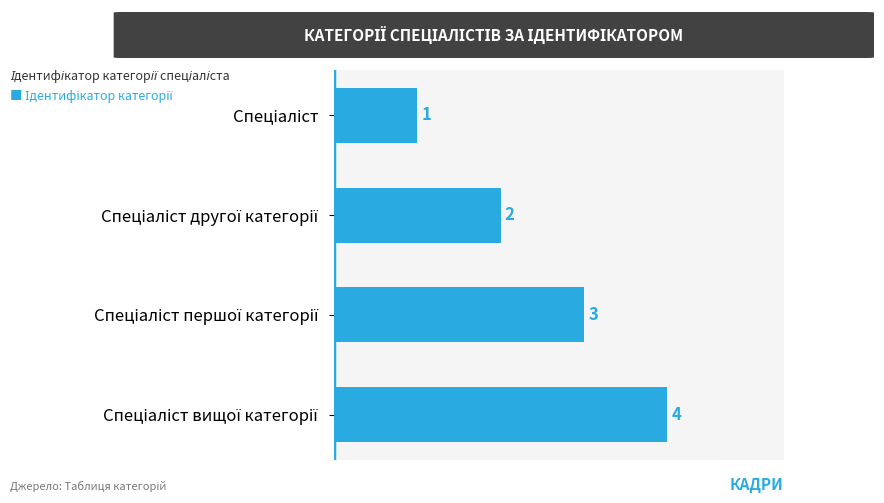

What is the sum of all values?

10